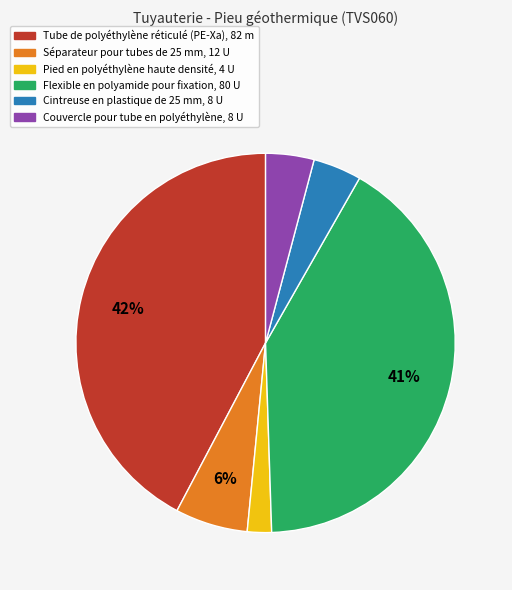

Which category has the biggest portion of the pie?

Tube de polyéthylène réticulé (PE-Xa)